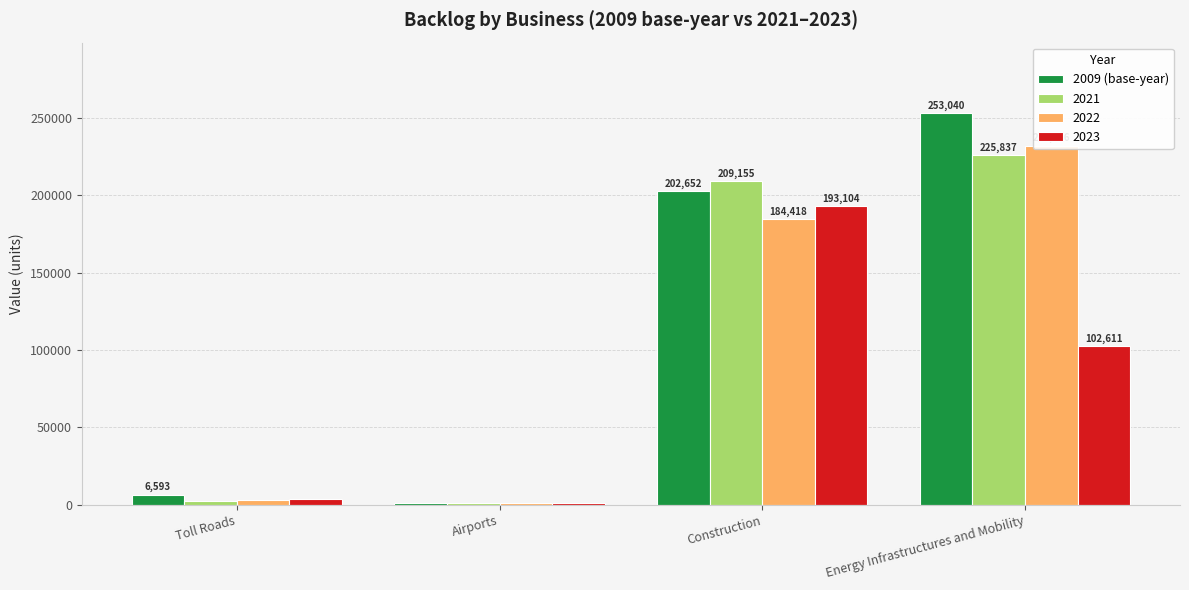

Count the number of data series in this chart.

1